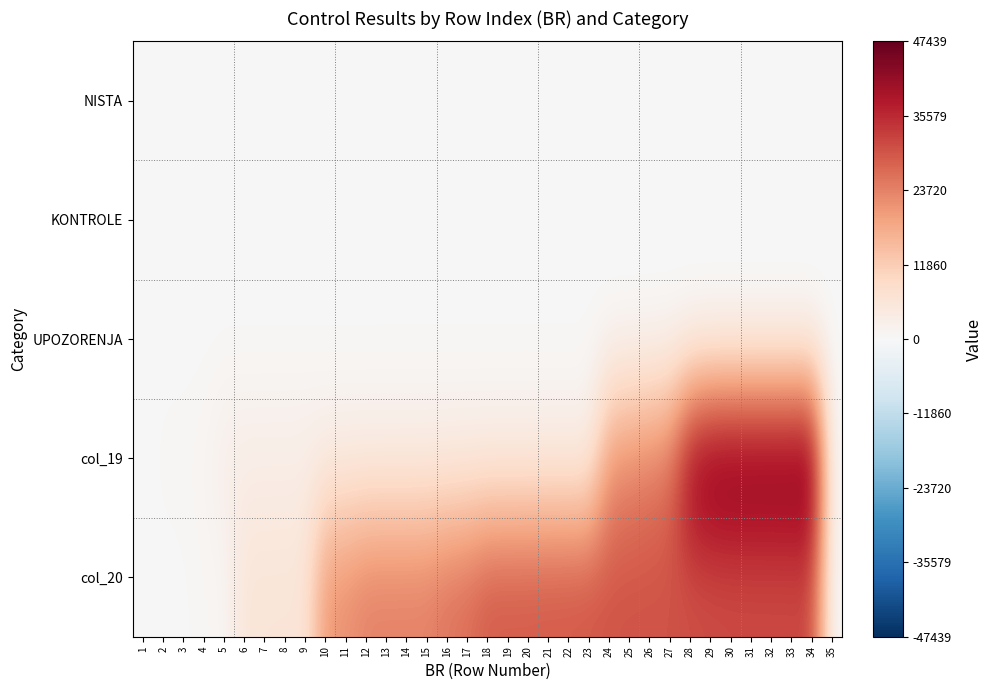

At 3, list the series in order from smallest to largest.

NISTA, KONTROLE, UPOZORENJA, col_20, col_19